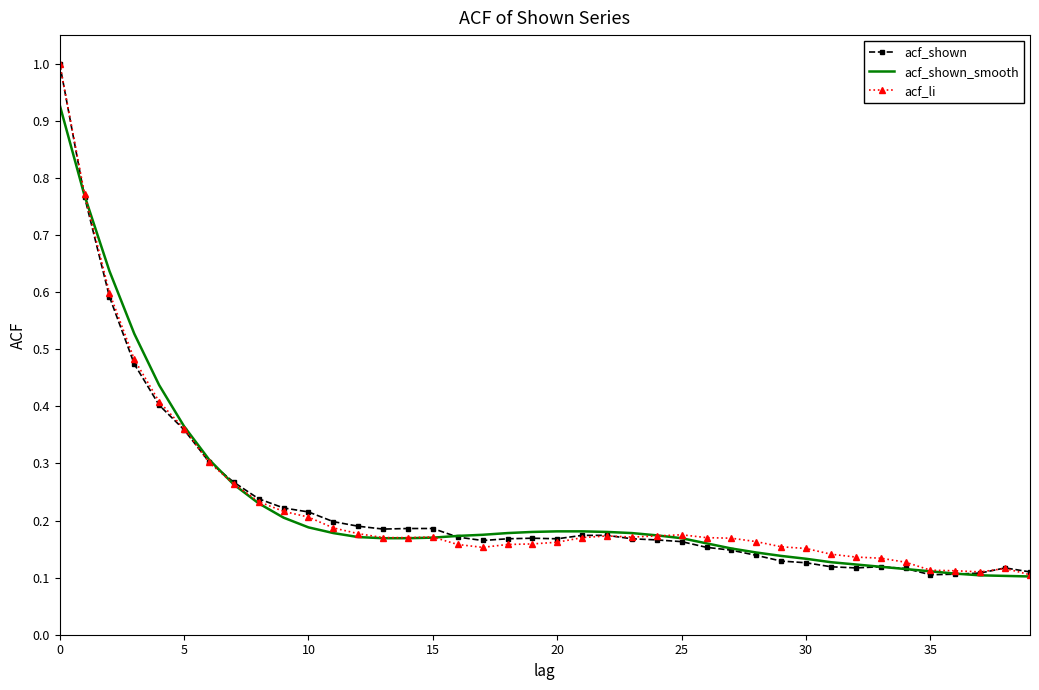

What is the greatest value displayed?

1.0